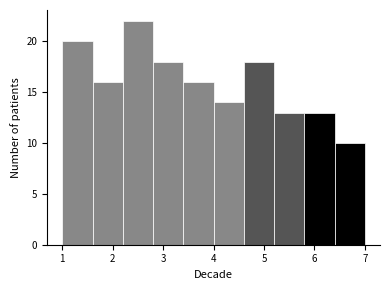

How tall is the bar that spans 5.2 to 5.8 on the x-axis? The values are not printed on the chart, so give them approximately, as read against the axis.

13